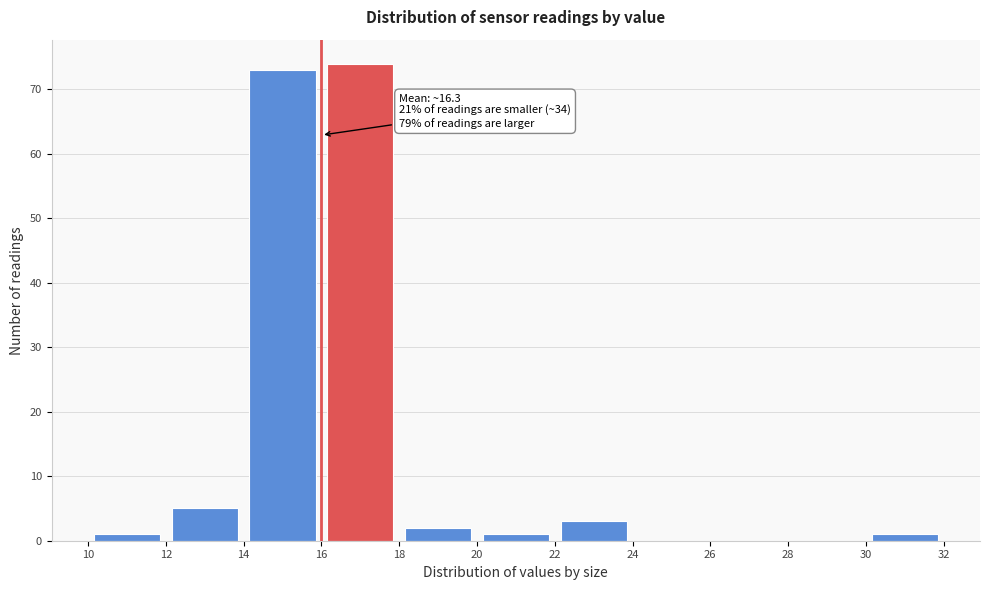

Which range on the x-axis has the tallest bar?

16 to 18